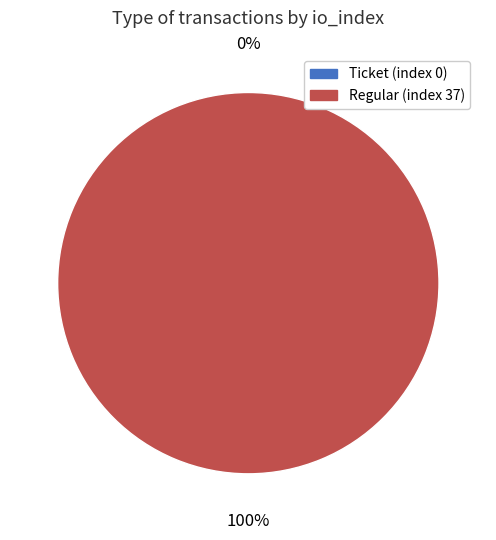

To the nearest percent, what is the difference between the Ticket (index 0) and Regular (index 37) slice percentages?

100%